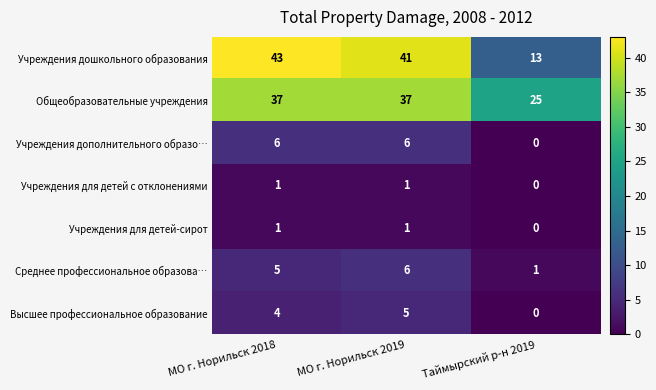

Reading left to right, extract all data points from this chart.

Учреждения дошкольного образования: МО г. Норильск 2018=43	МО г. Норильск 2019=41	Таймырский р-н 2019=13
Общеобразовательные учреждения: МО г. Норильск 2018=37	МО г. Норильск 2019=37	Таймырский р-н 2019=25
Учреждения дополнительного образо…: МО г. Норильск 2018=6	МО г. Норильск 2019=6	Таймырский р-н 2019=0
Учреждения для детей с отклонениями: МО г. Норильск 2018=1	МО г. Норильск 2019=1	Таймырский р-н 2019=0
Учреждения для детей-сирот: МО г. Норильск 2018=1	МО г. Норильск 2019=1	Таймырский р-н 2019=0
Среднее профессиональное образова…: МО г. Норильск 2018=5	МО г. Норильск 2019=6	Таймырский р-н 2019=1
Высшее профессиональное образование: МО г. Норильск 2018=4	МО г. Норильск 2019=5	Таймырский р-н 2019=0